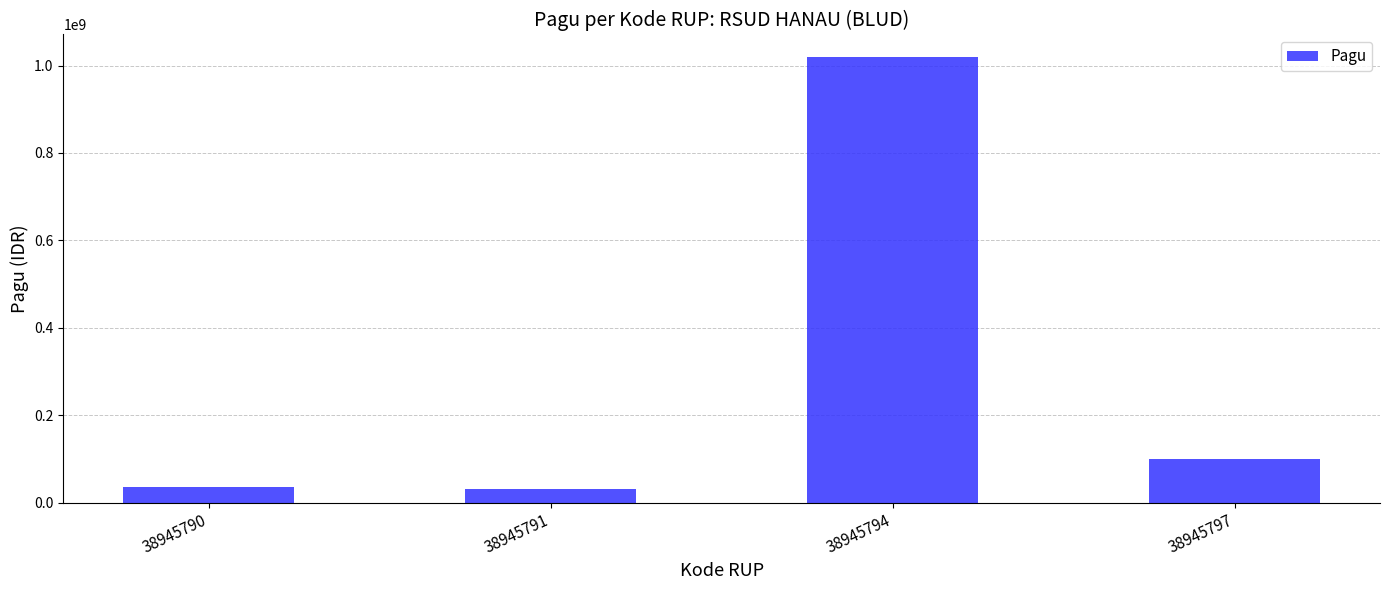

What is the difference between the second highest and second lowest values?

64000000